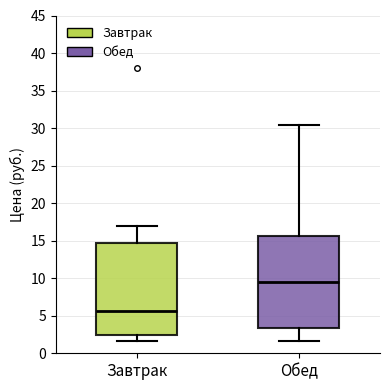

Which box has the highest median line?

Обед